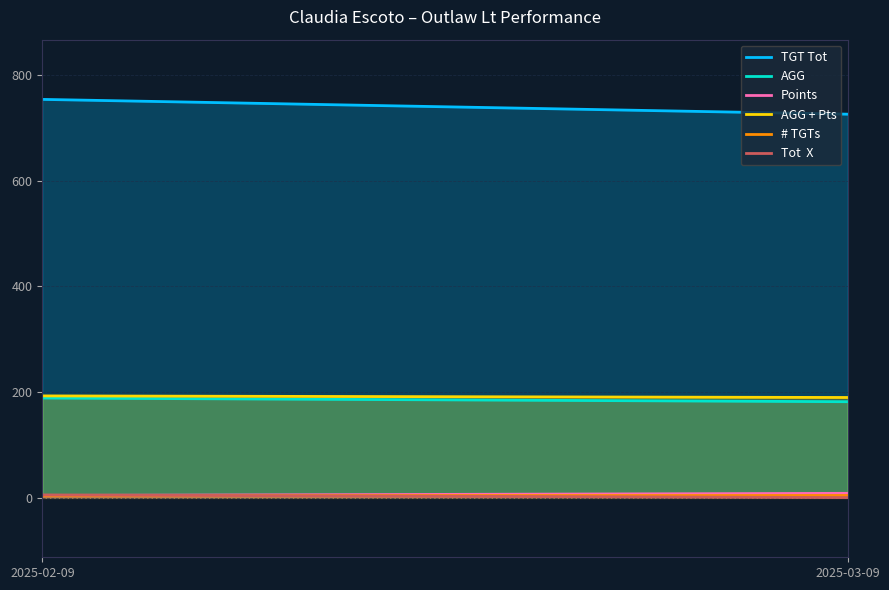

At how many categories does at least one series exceed 689?

2